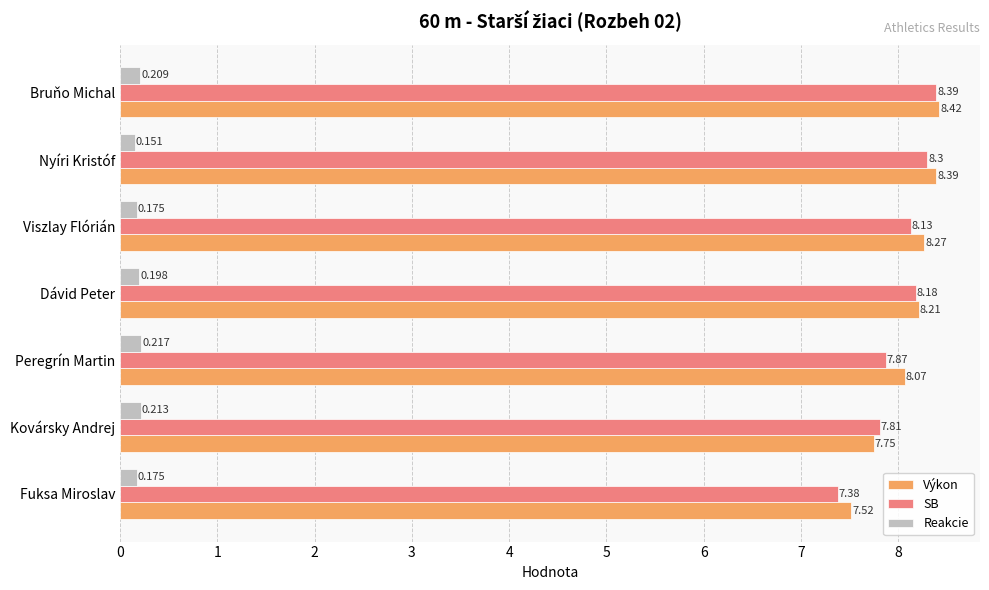

Which series has the widest spread of values?

SB